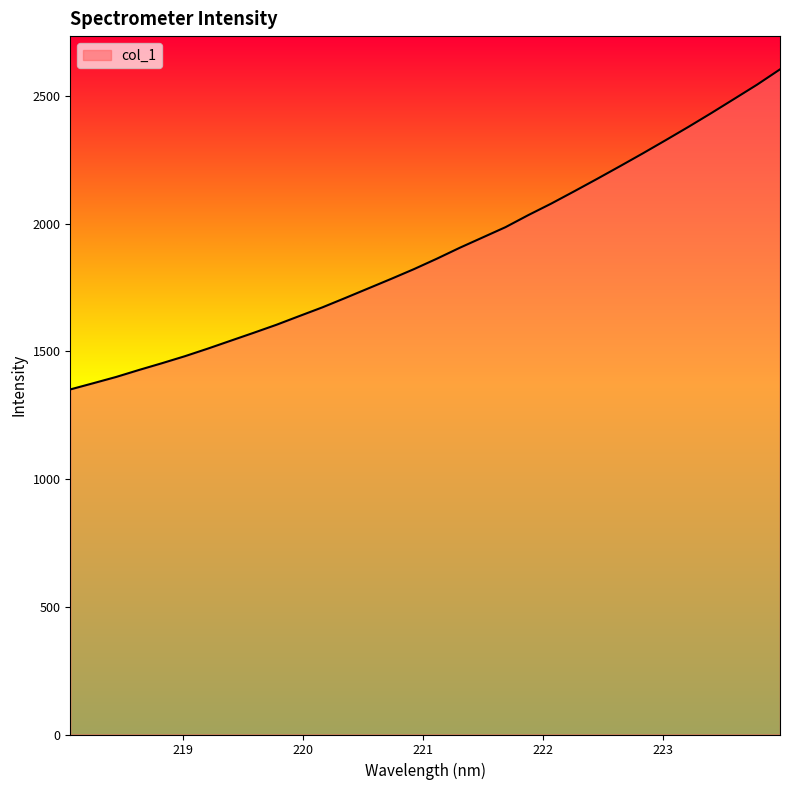

What is the minimum value shown in the chart?

1351.2